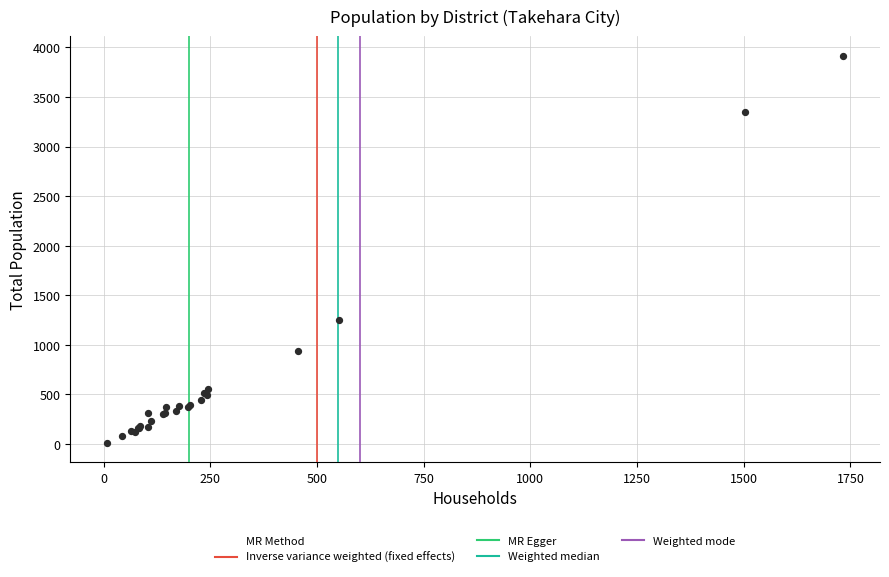

What Y value in the scatter plot is closest to 1965?

1250